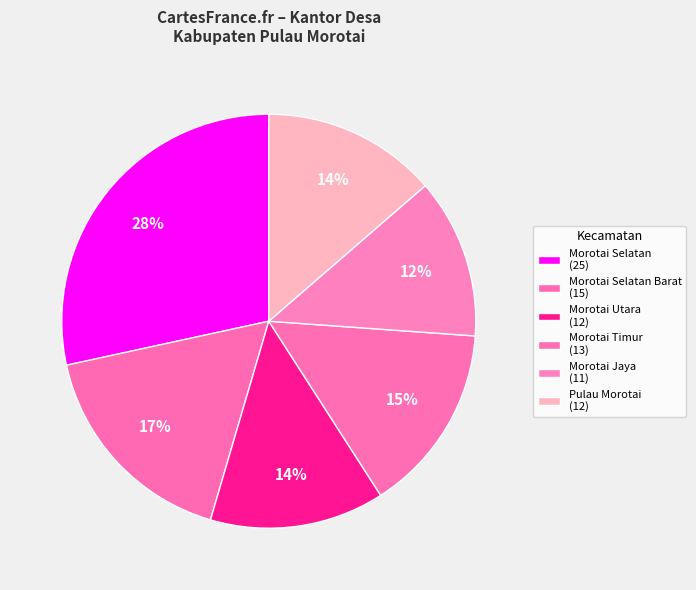

How many slices are in this pie chart?

6